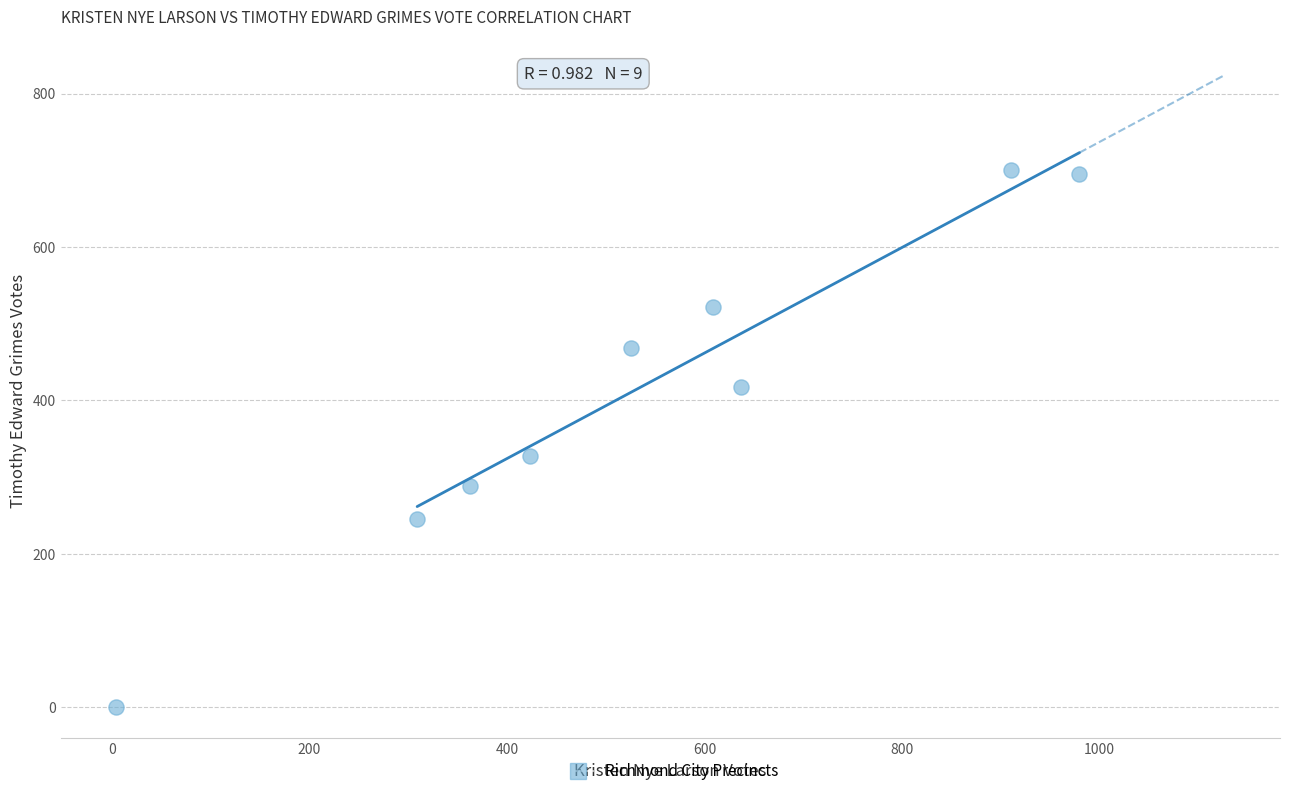

What is the range of Y values (max minus min)?

699